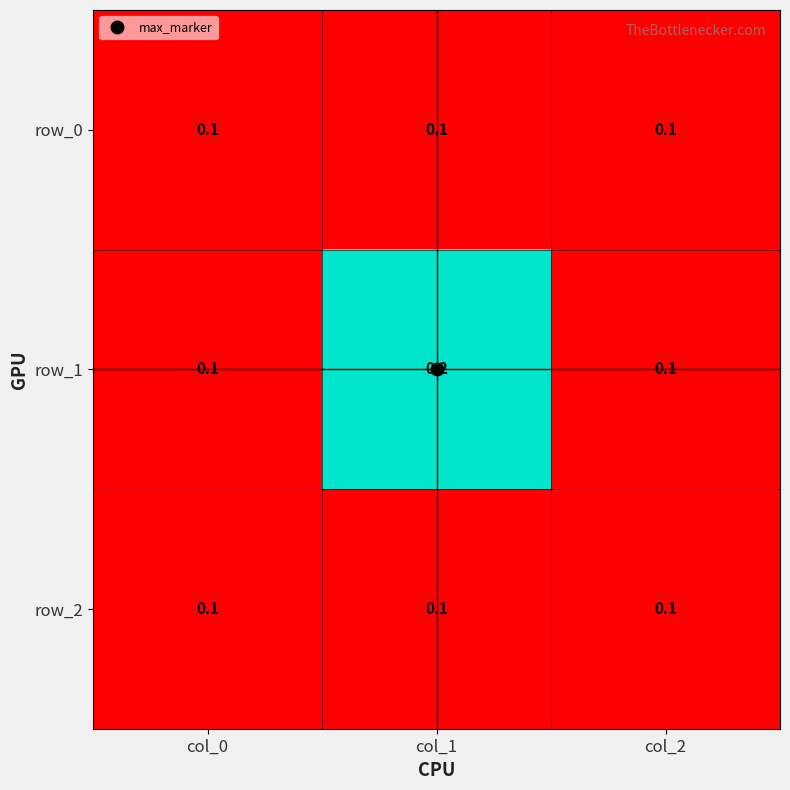

What is the sum of all row_0 values?

0.3